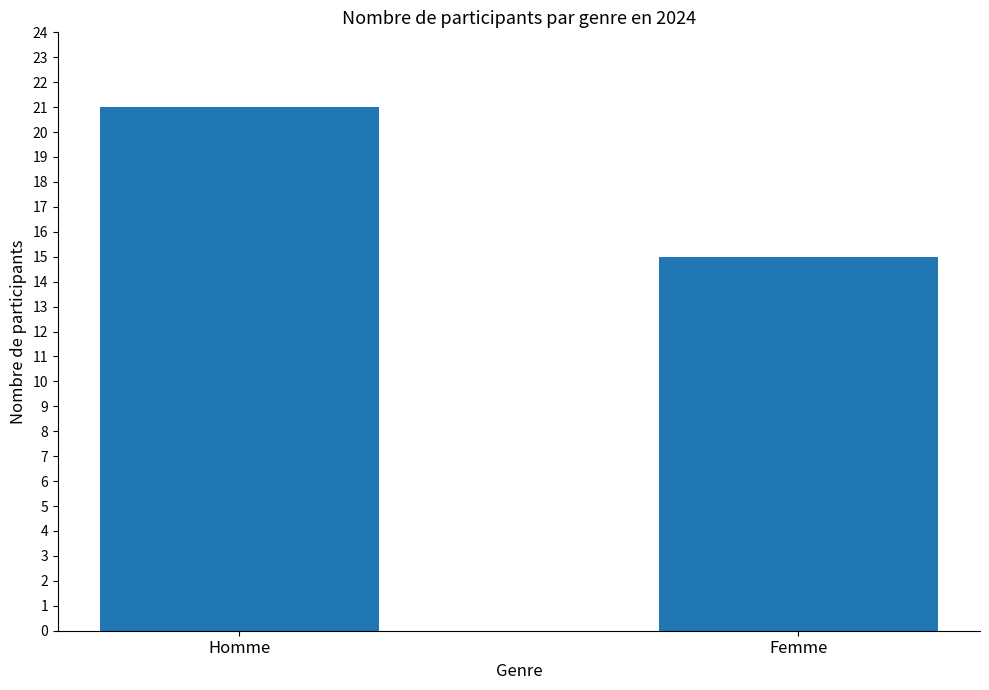

What is the sum of the values at Homme and Femme?

36